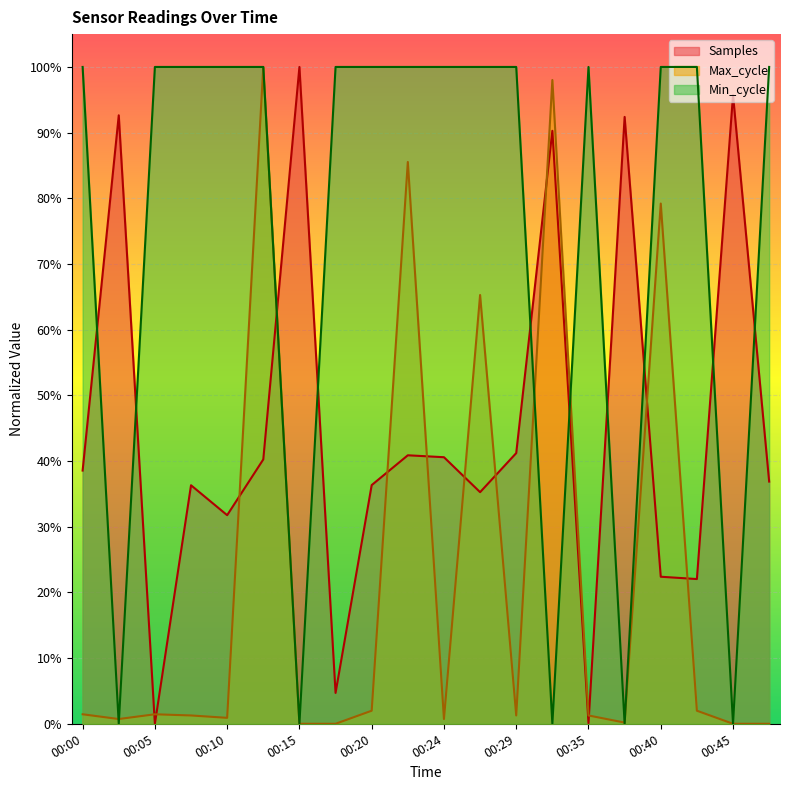

Between which two adjacent categories do Max_cycle and Min_cycle first intersect?

00:00 and 00:02